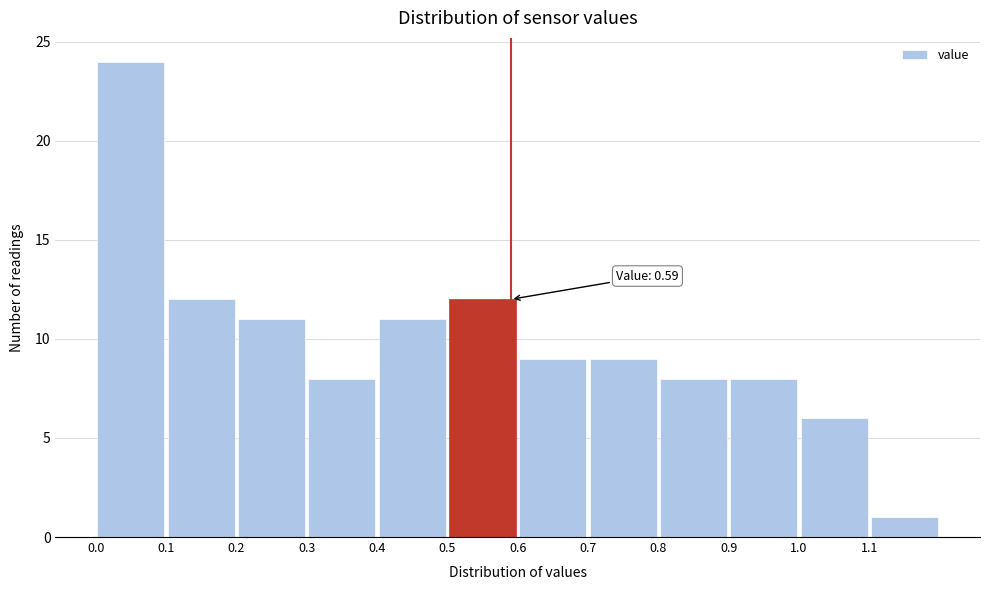

Which range on the x-axis has the tallest bar?

0.0 to 0.1